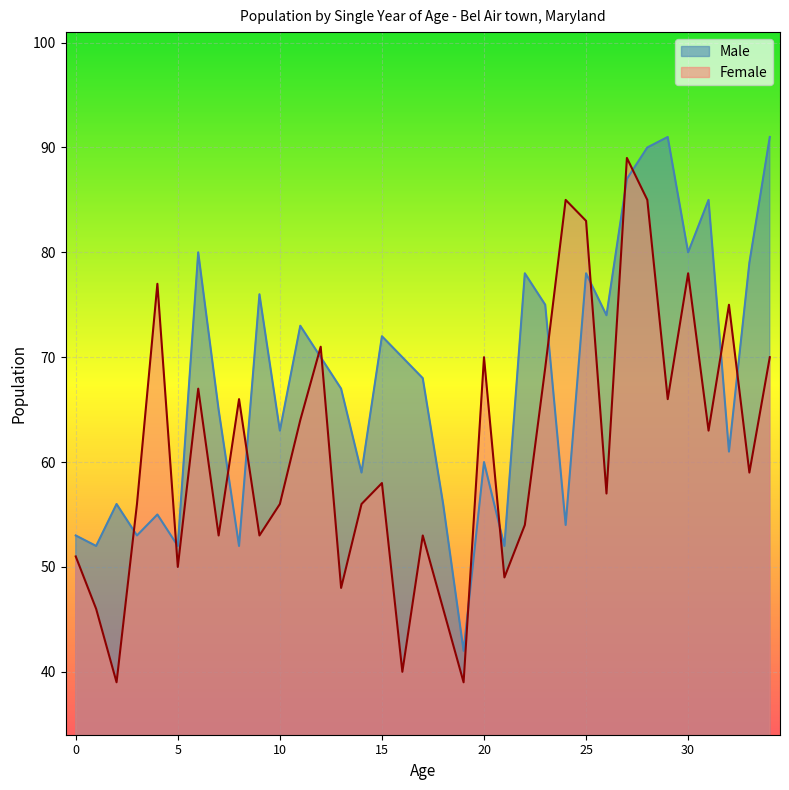

What is the spread (max minus min) of values at 33?

20